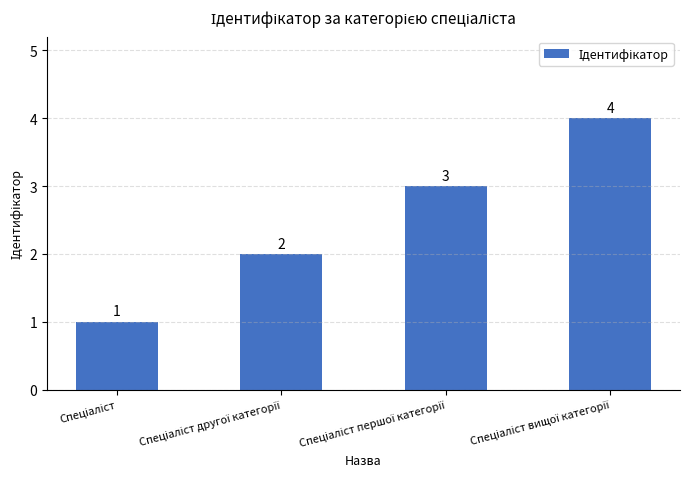

What is the greatest value displayed?

4